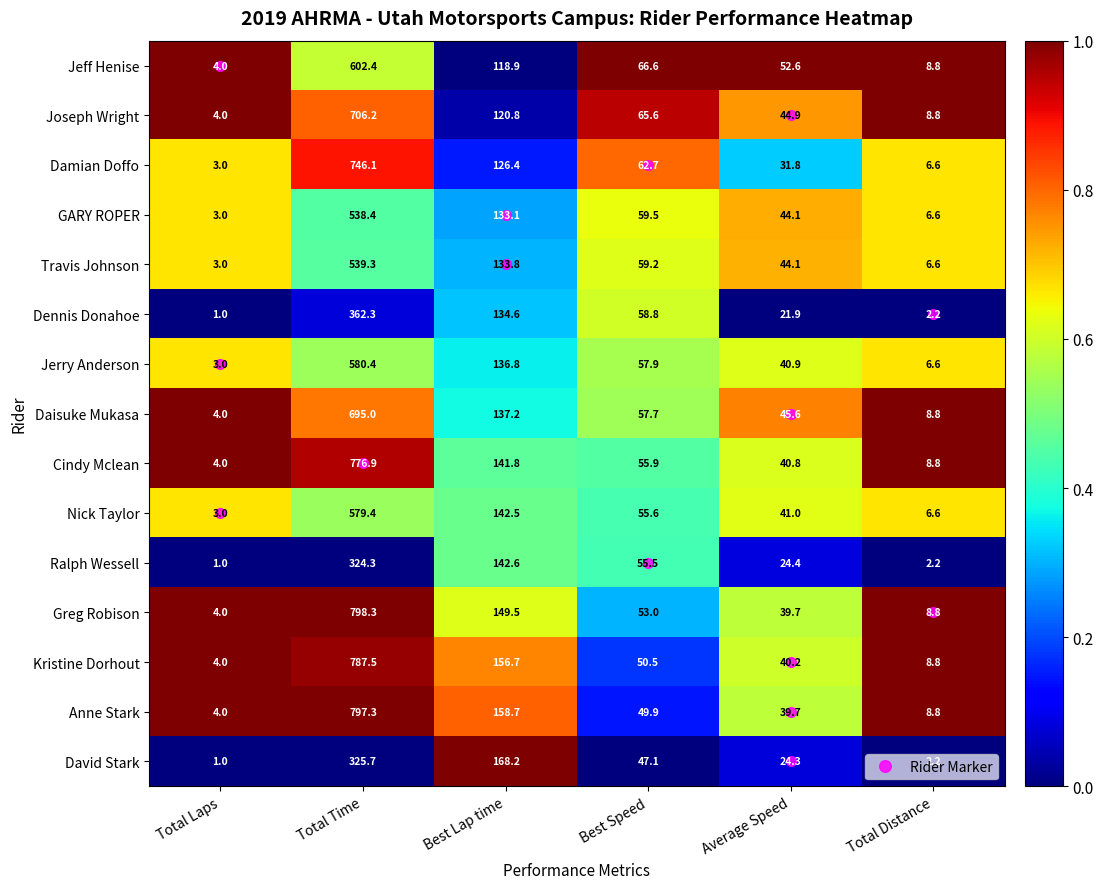

Which series changed the most between Total Time and Total Distance?

Greg Robison